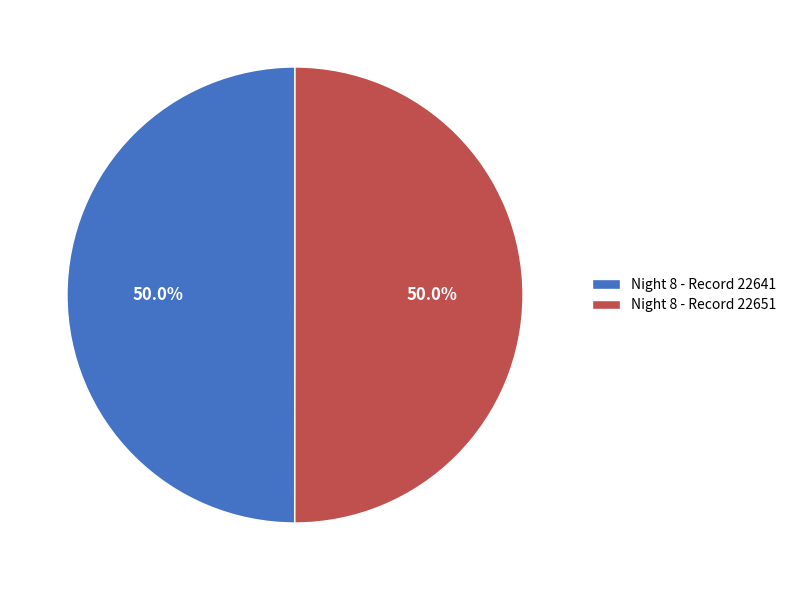

Approximately how many times larger is the value at Night 8 - Record 22651 compared to Night 8 - Record 22641?

1.0